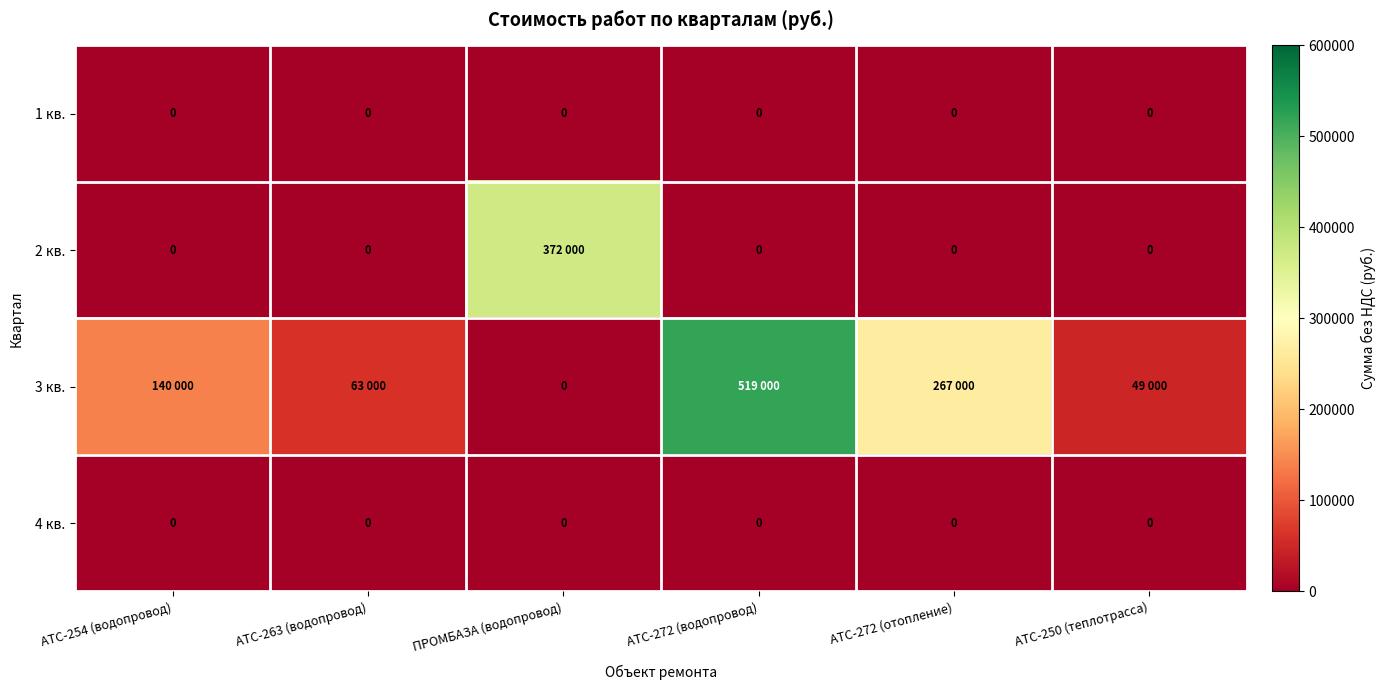

The 4 кв. series shows 0 at АТС-272 (отопление). True or false?

True